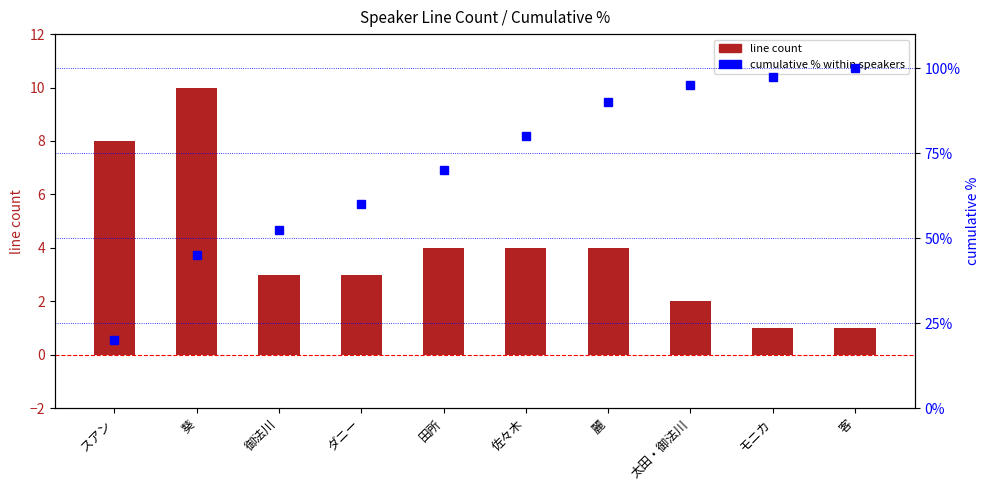

Read the line count value at 佐々木.

4.0